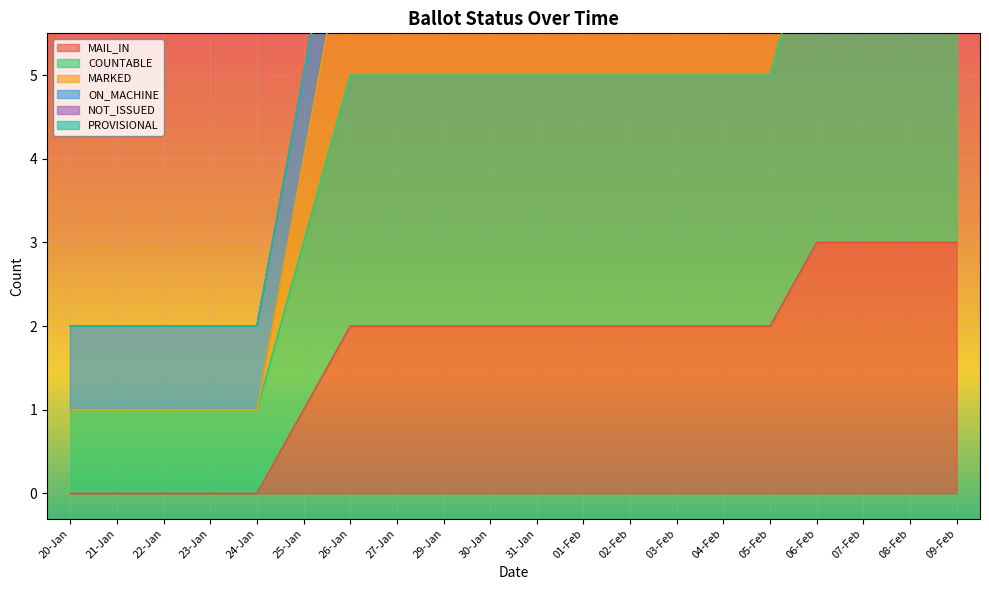

Which category has the highest value in the COUNTABLE series?

06-Feb